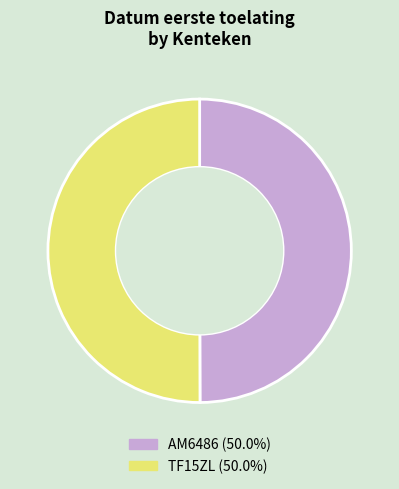

What is the ratio of the value at AM6486 to the value at TF15ZL?

1.0